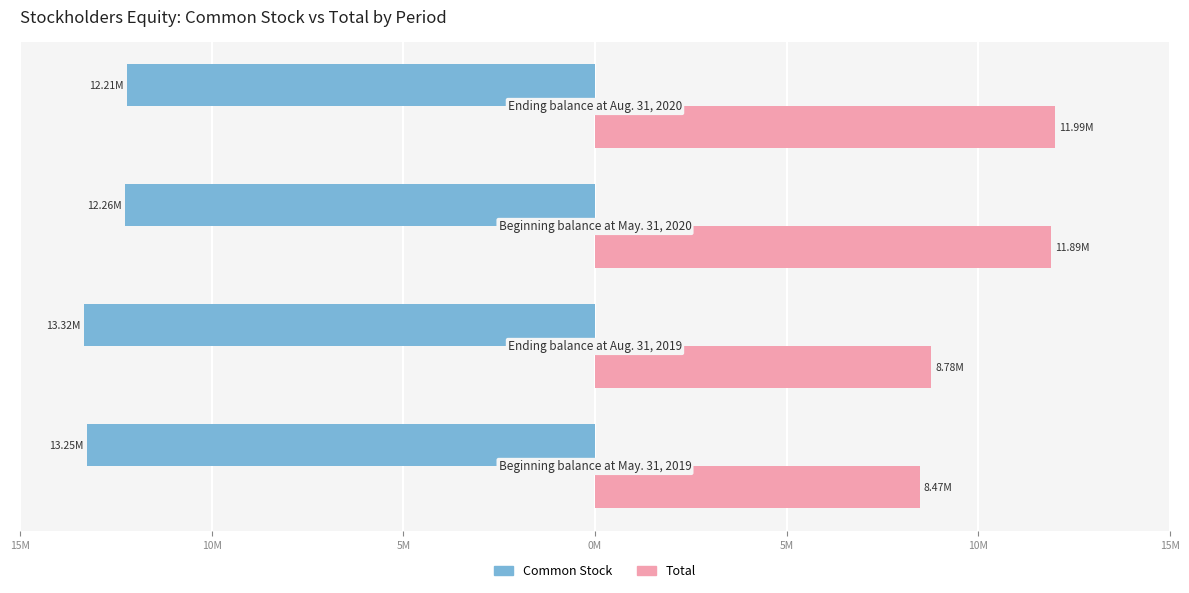

Reading left to right, transcribe all the data shown in this chart.

Common Stock: -13245439	-13317453	-12257306	-12205611
Total: 8472933	8775103	11893202	11992166